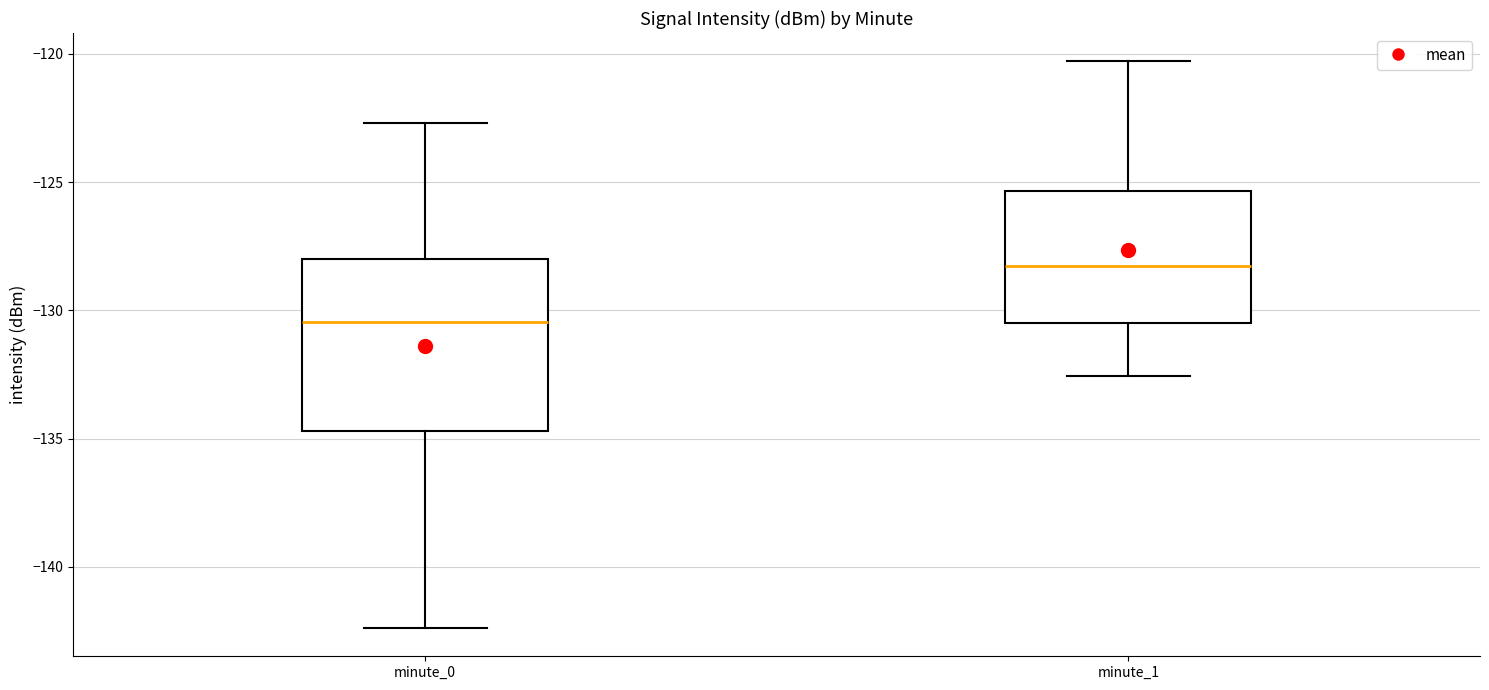

Where does the upper whisker of the box for minute_1 end on the y-axis? The values are not printed on the chart, so give them approximately, as read against the axis.

-120.5